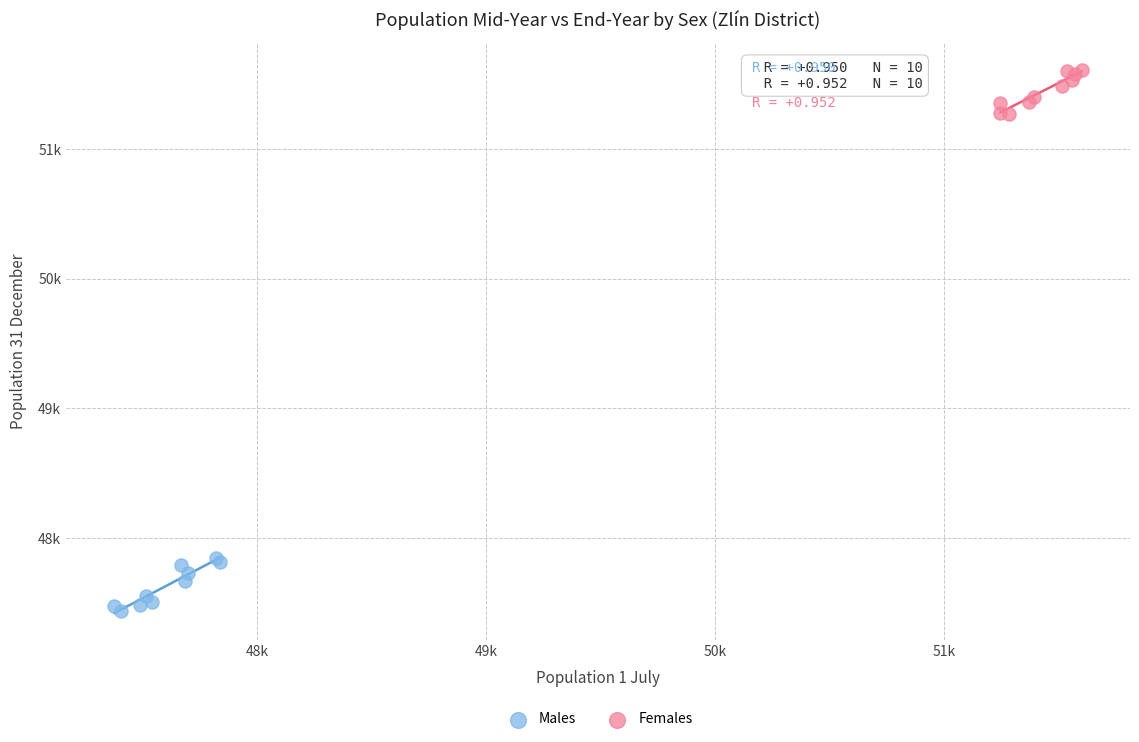

What are all the series names shown in the legend?

Males, Females